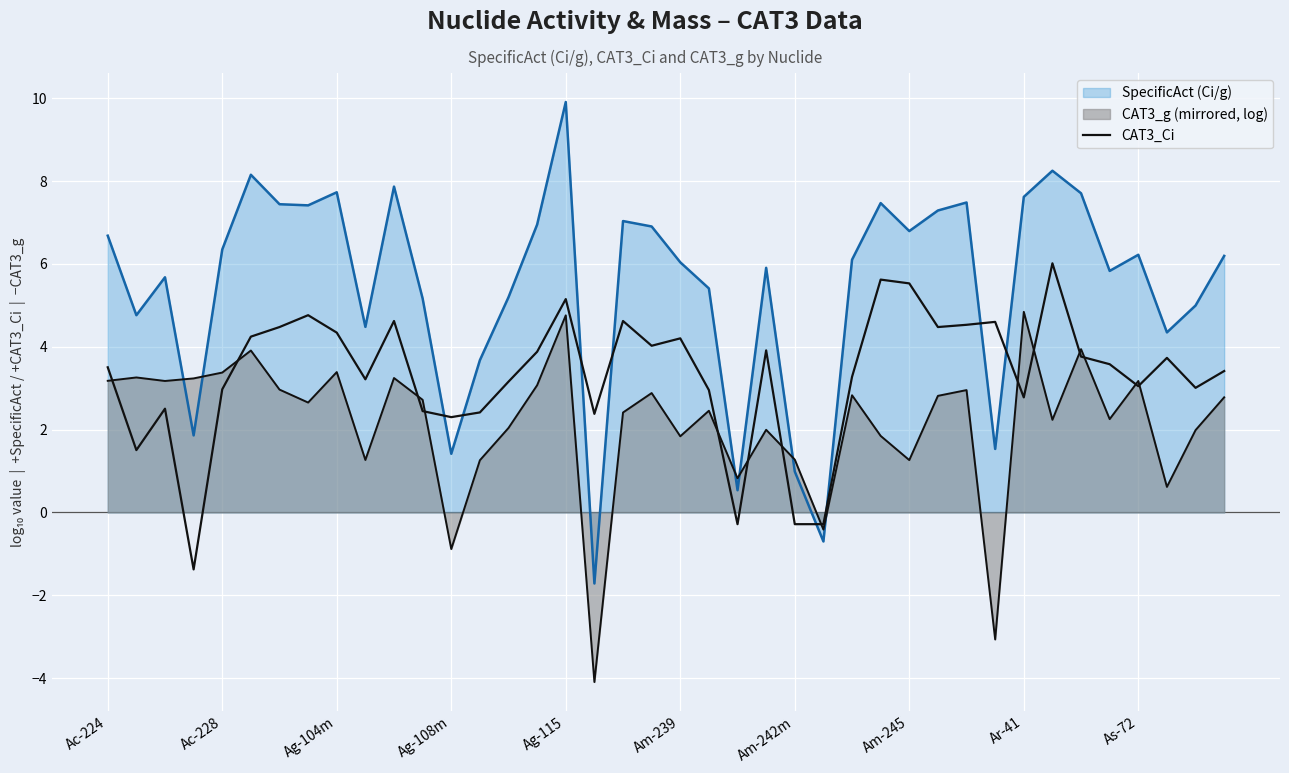

Reading left to right, what are all the values shown in this chart?

3.5	1.5	2.5	-1.4	3.0	4.2	4.5	4.8	4.3	3.2	4.6	2.4	2.3	2.4	3.2	3.9	5.2	2.4	4.6	4.0	4.2	3.0	-0.3	3.9	-0.3	-0.3	3.3	5.6	5.5	4.5	4.5	4.6	2.8	6.0	3.8	3.6	3.0	3.7	3.0	3.4